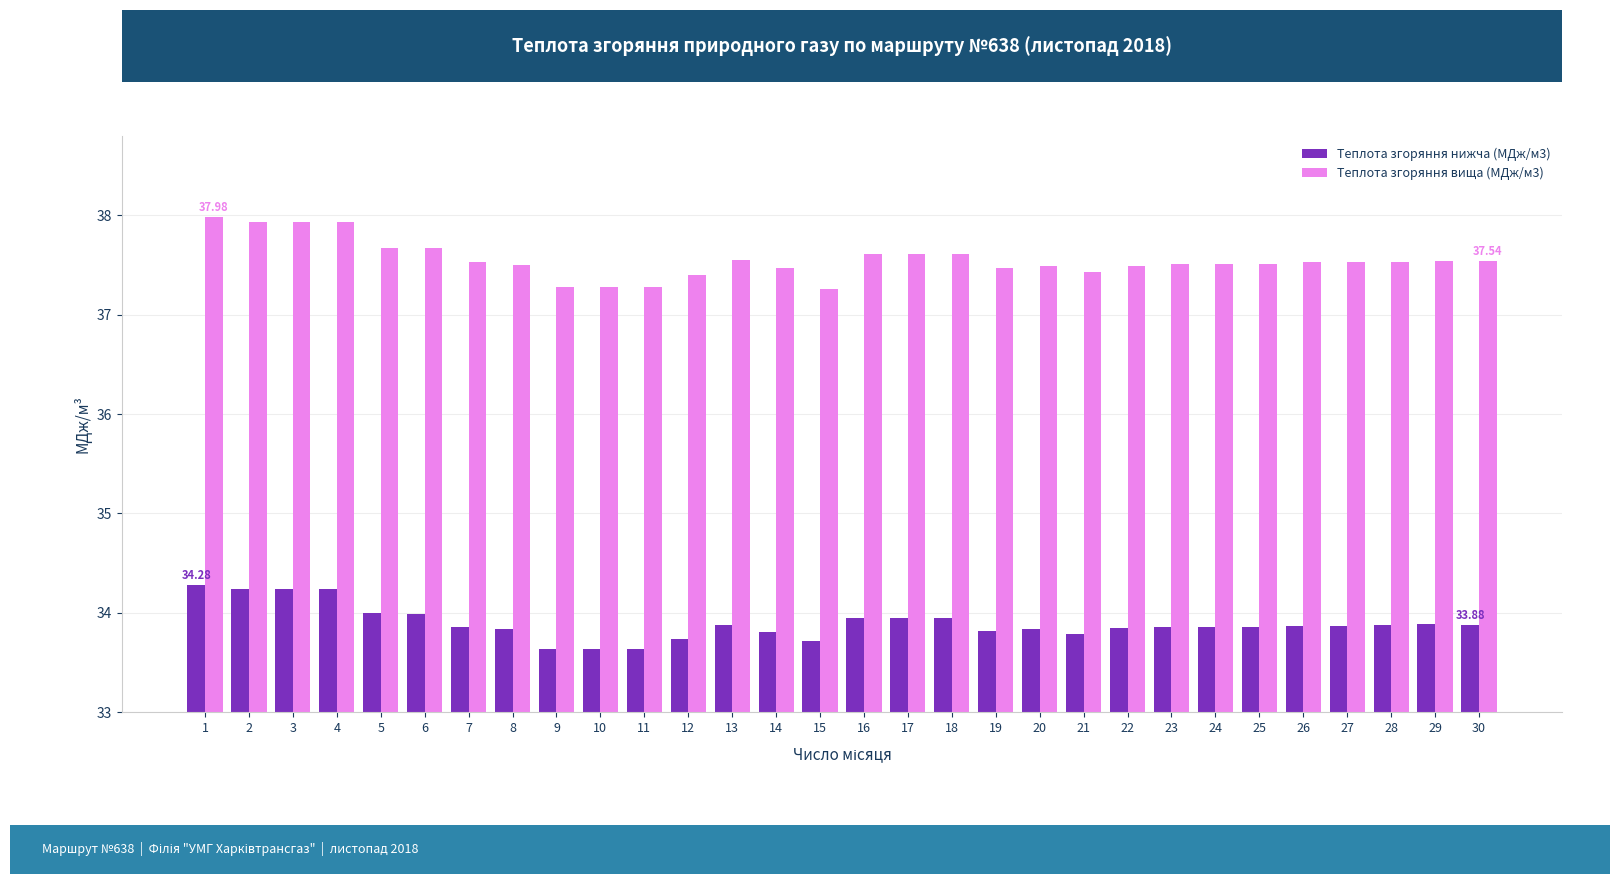

At 9, list the series in order from smallest to largest.

Теплота згоряння нижча (МДж/м3), Теплота згоряння вища (МДж/м3)